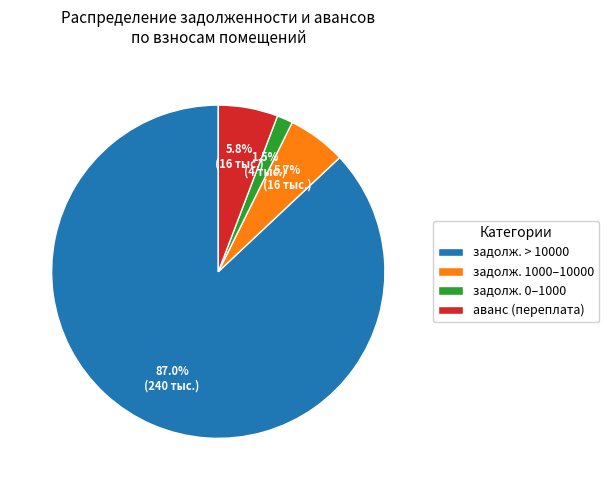

Does задолж. 1000–10000 represent more than half of the total?

No